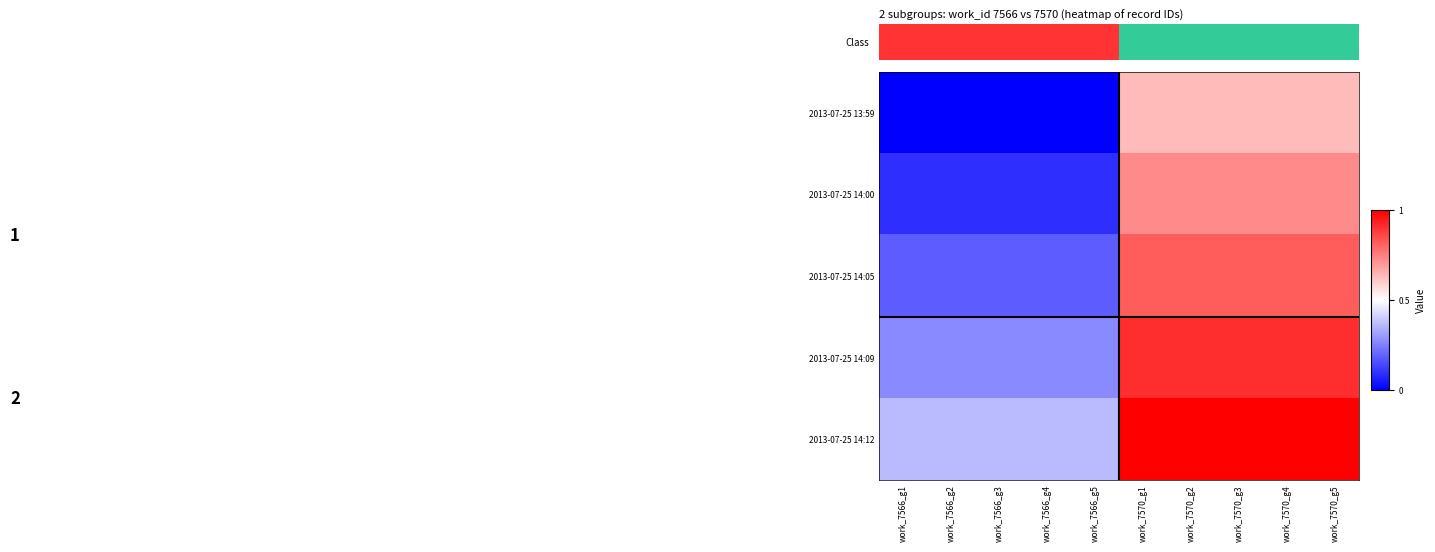

At which category is the sum across all series the highest?

work_7570_g1